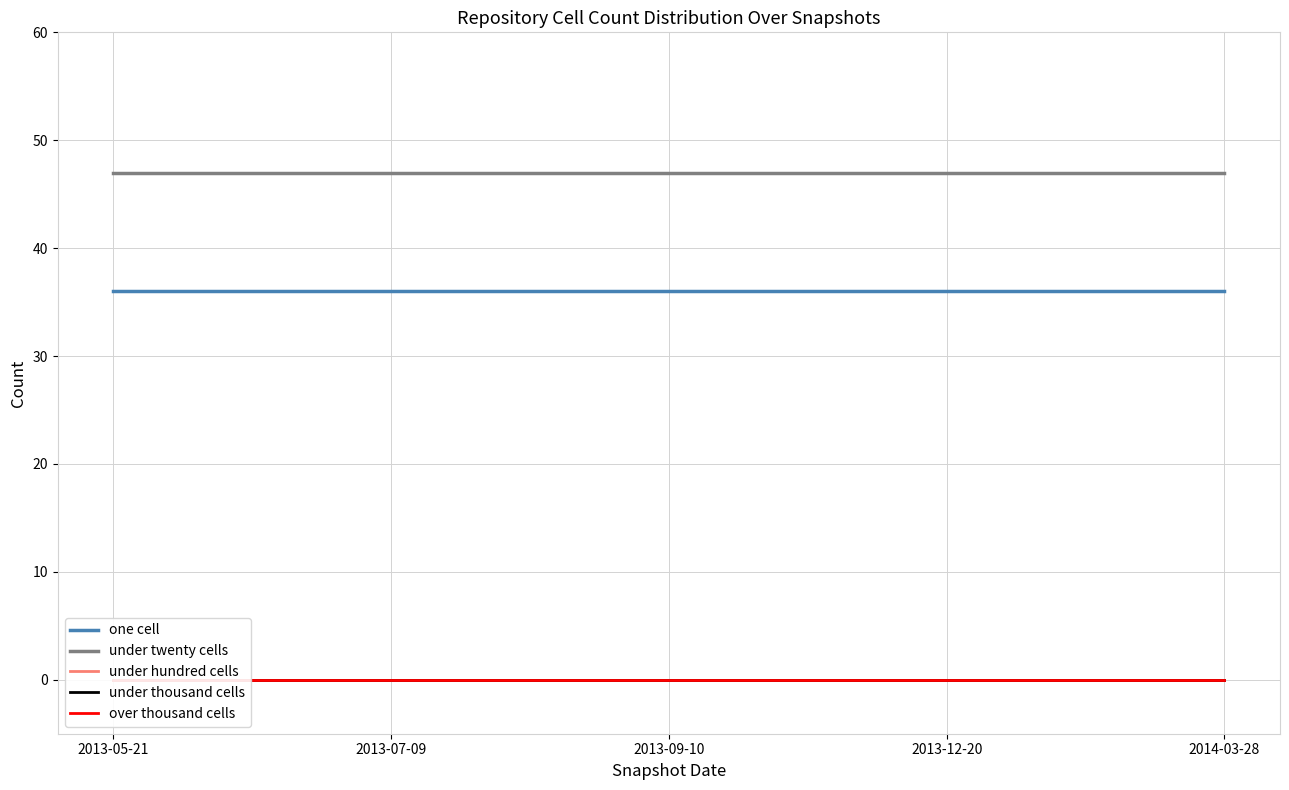

How many lines are shown in the chart?

5